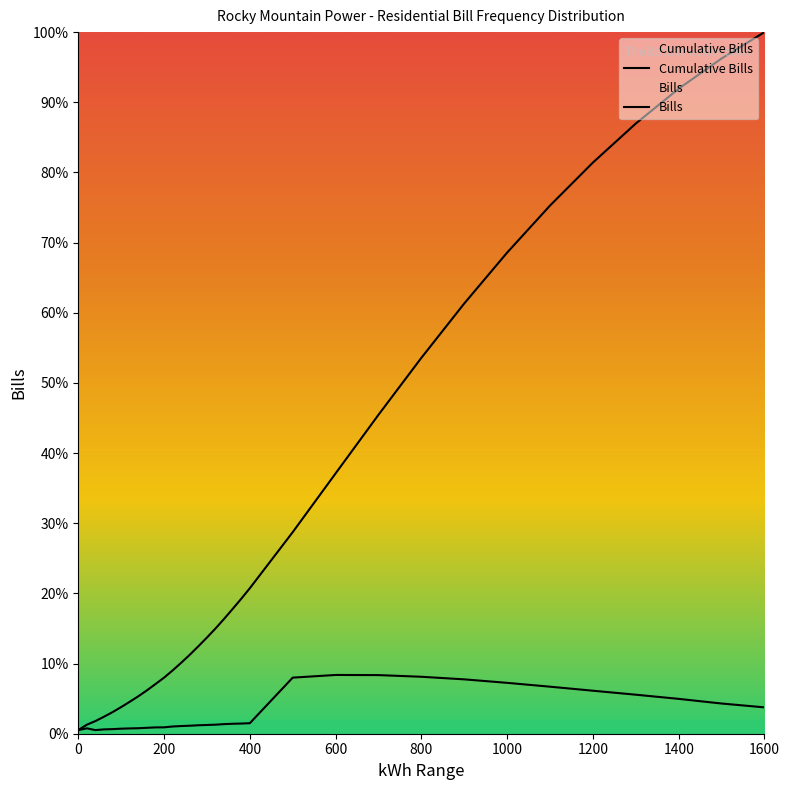

What is the difference between the maximum and minimum values in the Bills series?

7.9